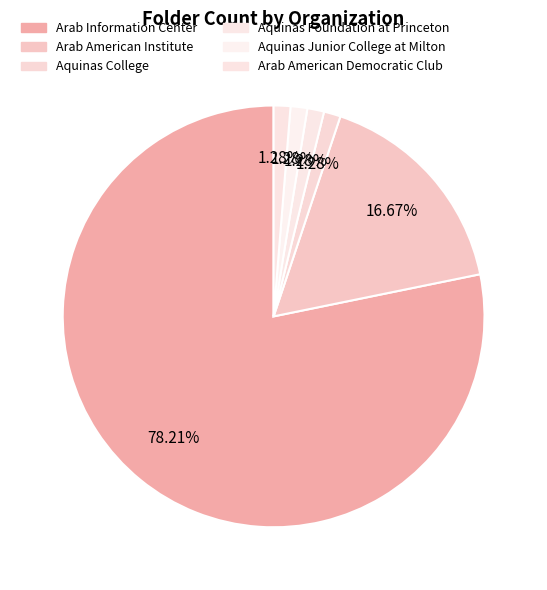

What is the smallest slice in the pie chart?

Aquinas College